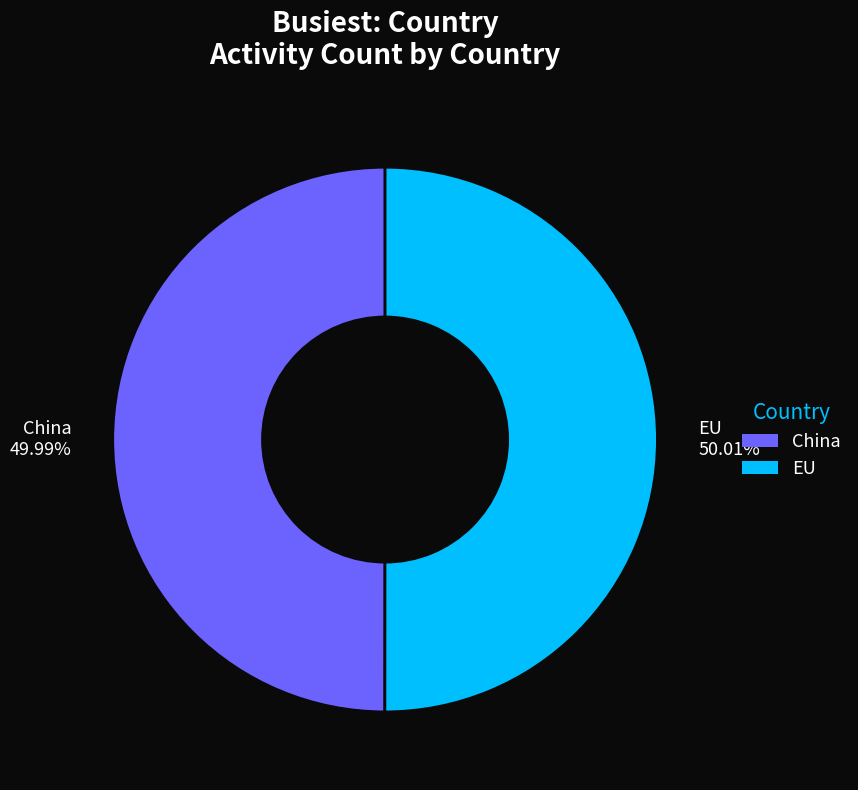

What percentage is the China slice, to the nearest percent?

50%